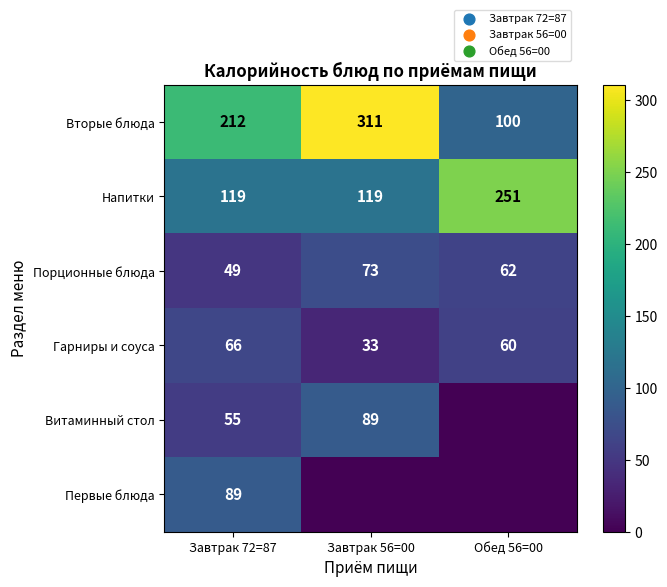

What is the difference between the Витаминный стол values at Завтрак 56=00 and Завтрак 72=87?

34